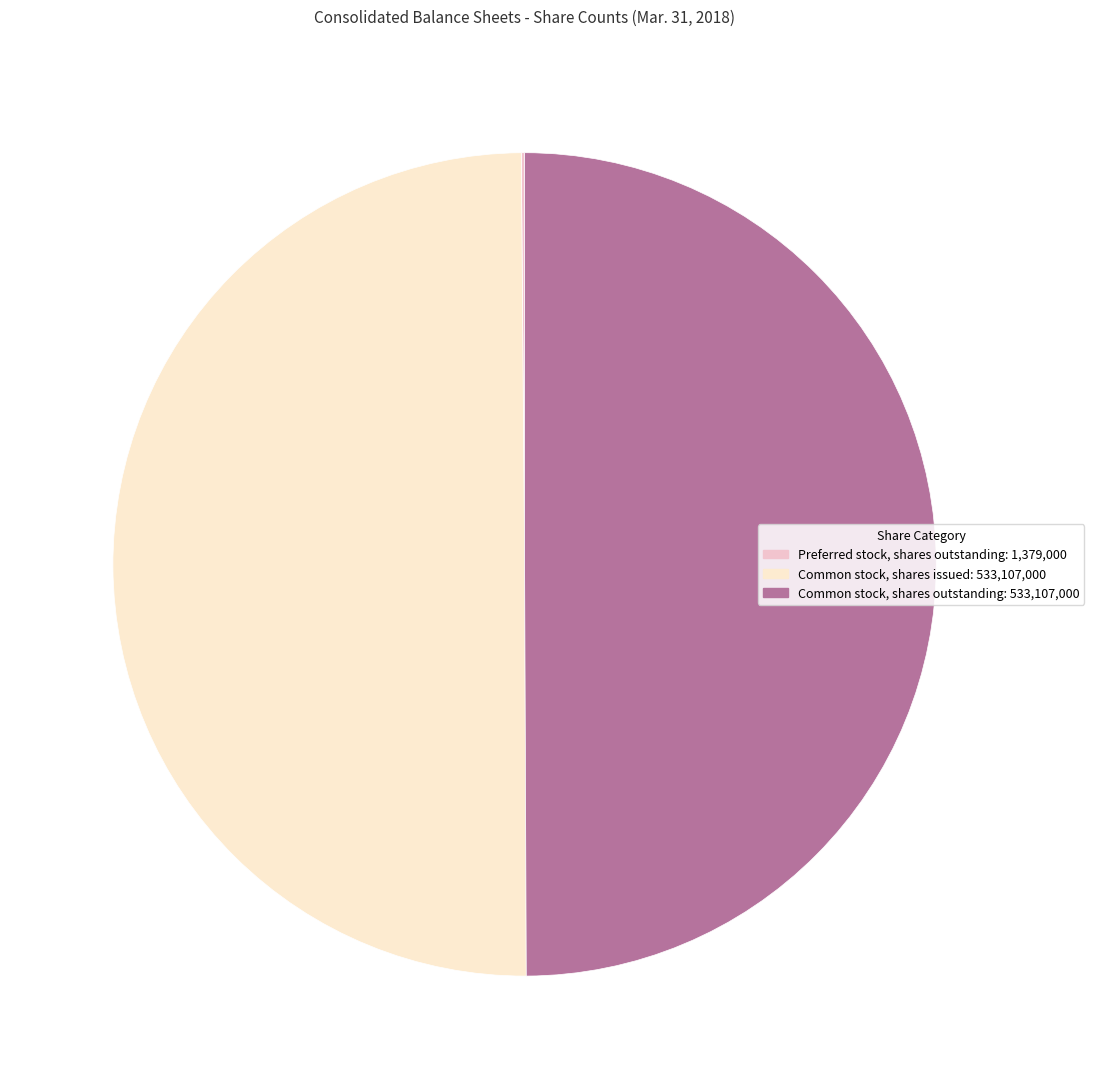

Do Common stock, shares issued and Common stock, shares outstanding together represent more than half of the pie?

Yes